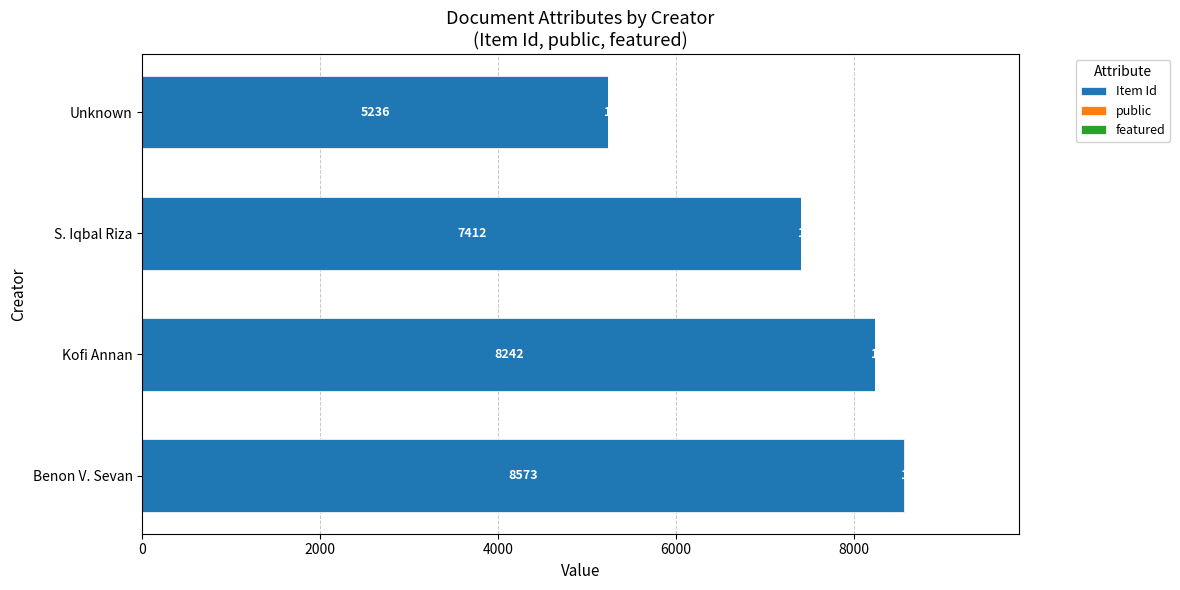

What is the highest value of the Item Id series?

8573